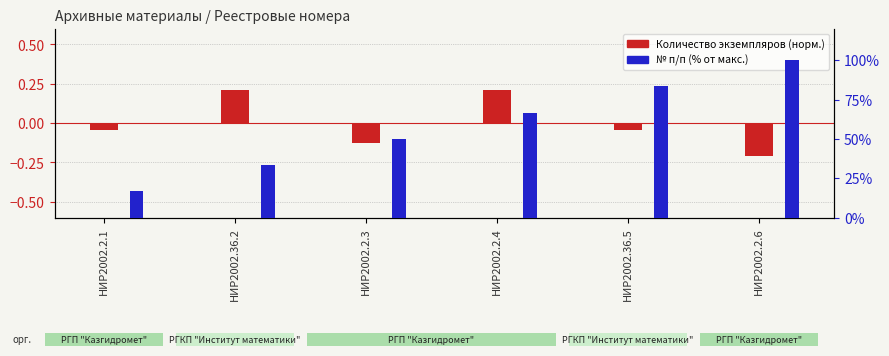

Which series has the largest total across all categories?

№ п/п (% от макс.)